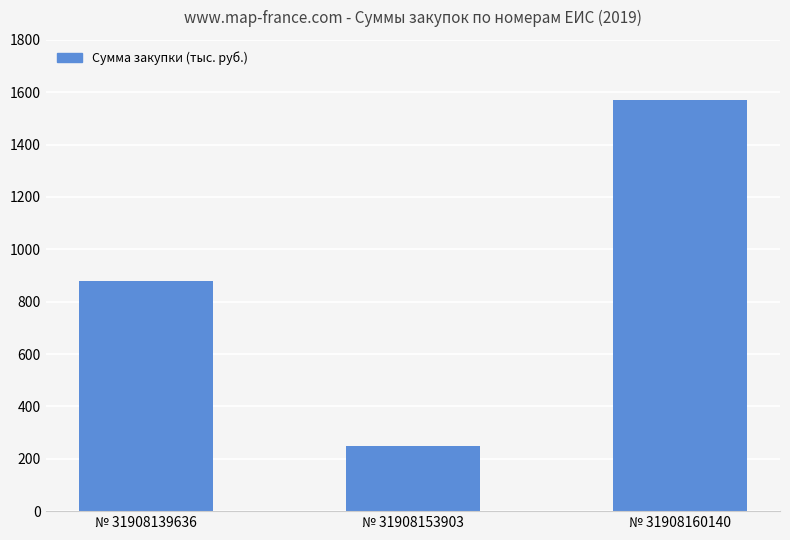

Is it true that the value at № 31908153903 is 55.2?

False